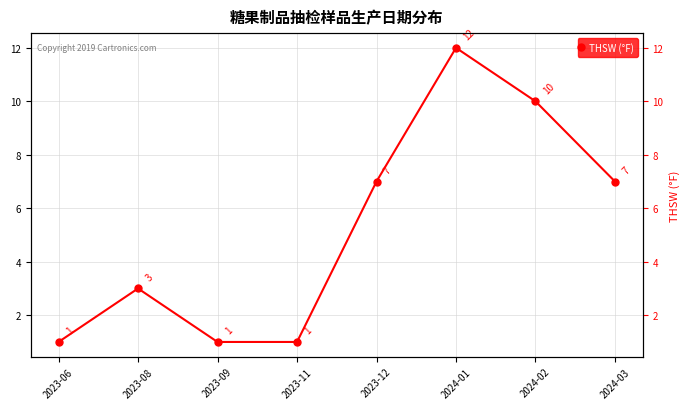

Reading right to left, transcribe all the data shown in this chart.

7	10	12	7	1	1	3	1